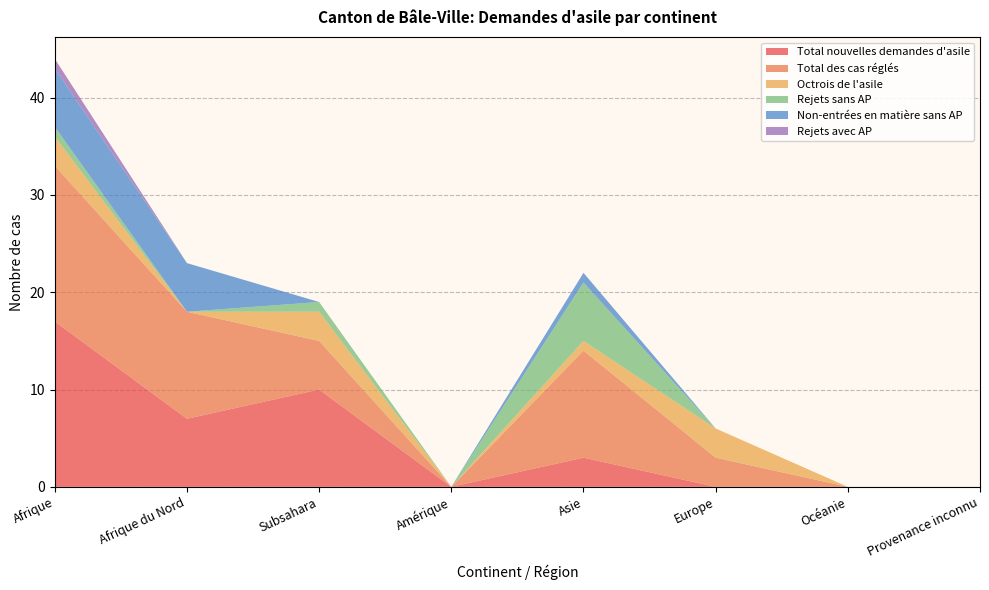

Reading left to right, extract all data points from this chart.

Total nouvelles demandes d'asile: Afrique=17	Afrique du Nord=7	Subsahara=10	Amérique=0	Asie=3	Europe=0	Océanie=0	Provenance inconnu=0
Total des cas réglés: Afrique=16	Afrique du Nord=11	Subsahara=5	Amérique=0	Asie=11	Europe=3	Océanie=0	Provenance inconnu=0
Octrois de l'asile: Afrique=3	Afrique du Nord=0	Subsahara=3	Amérique=0	Asie=1	Europe=3	Océanie=0	Provenance inconnu=0
Rejets sans AP: Afrique=1	Afrique du Nord=0	Subsahara=1	Amérique=0	Asie=6	Europe=0	Océanie=0	Provenance inconnu=0
Non-entrées en matière sans AP: Afrique=6	Afrique du Nord=5	Subsahara=0	Amérique=0	Asie=1	Europe=0	Océanie=0	Provenance inconnu=0
Rejets avec AP: Afrique=1	Afrique du Nord=0	Subsahara=0	Amérique=0	Asie=0	Europe=0	Océanie=0	Provenance inconnu=0